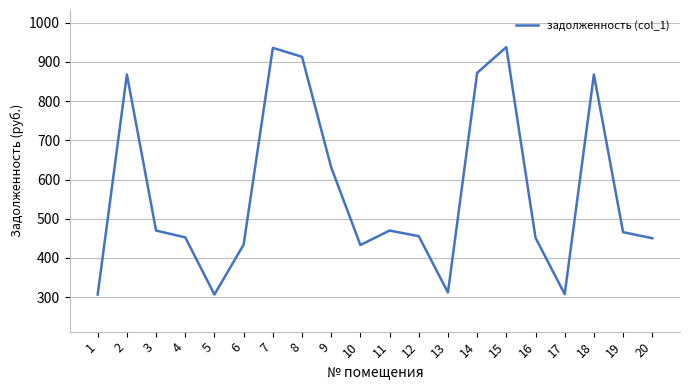

What is the change in value from 7 to 14?

-63.6